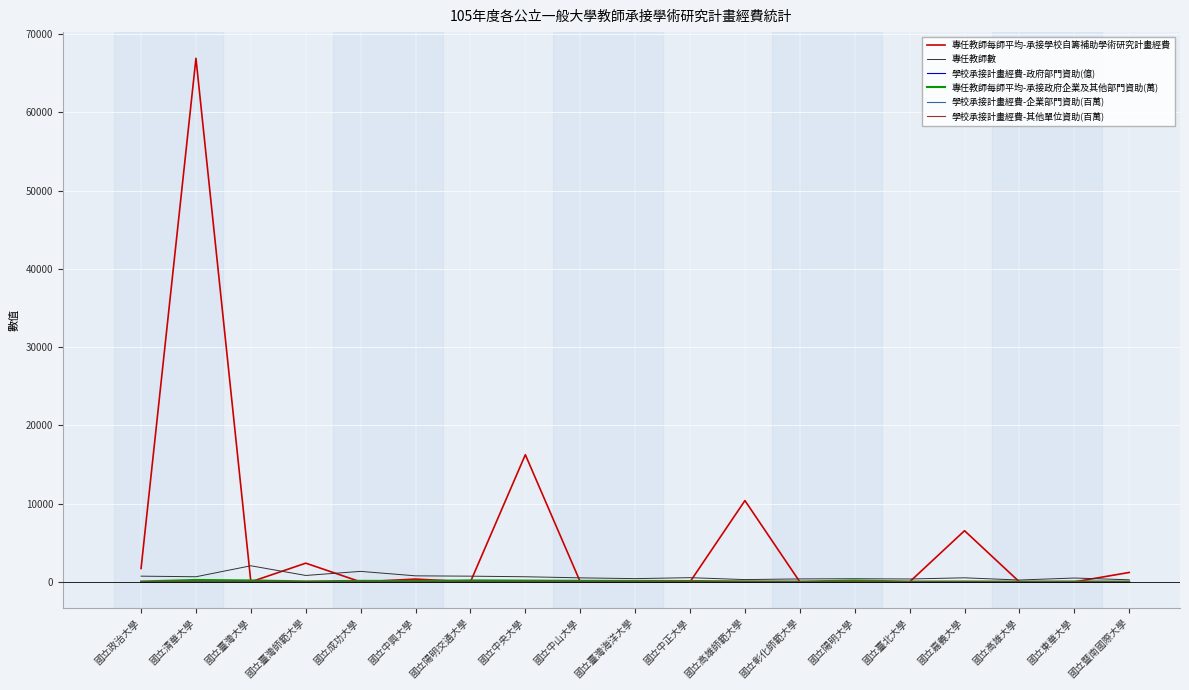

At which label does 專任教師數 first exceed 519?

國立政治大學